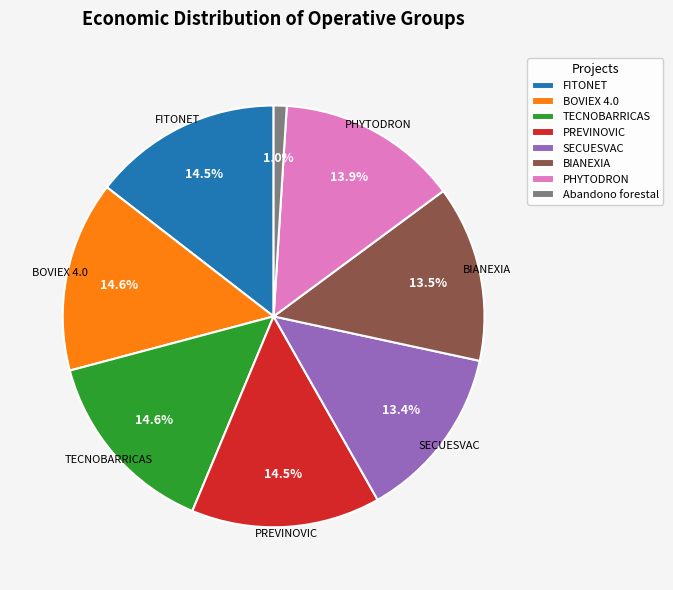

Approximately how many times larger is the value at TECNOBARRICAS compared to Abandono forestal?

14.6